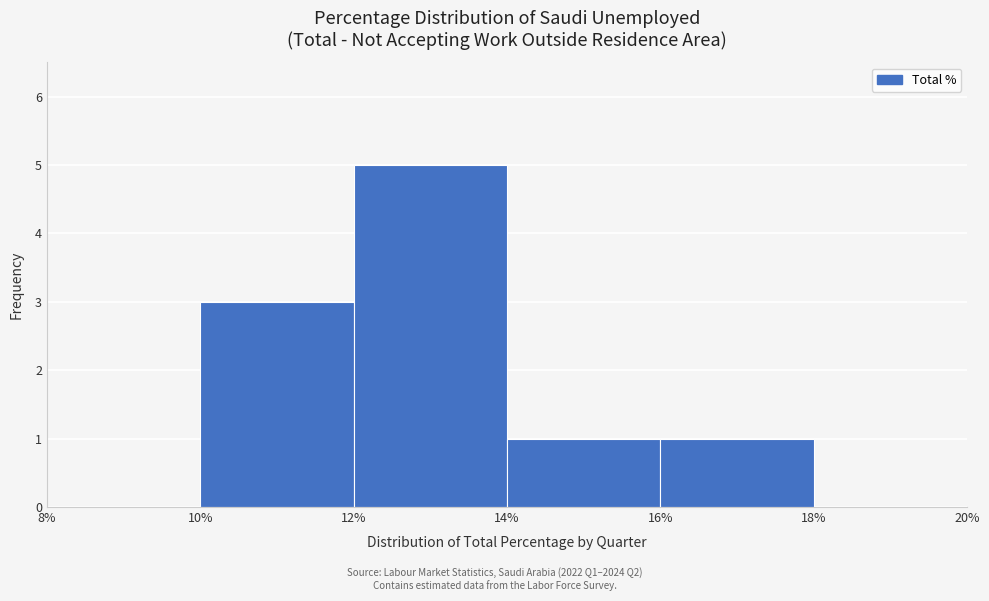

How tall is the bar that spans 12% to 14% on the x-axis? The values are not printed on the chart, so give them approximately, as read against the axis.

5